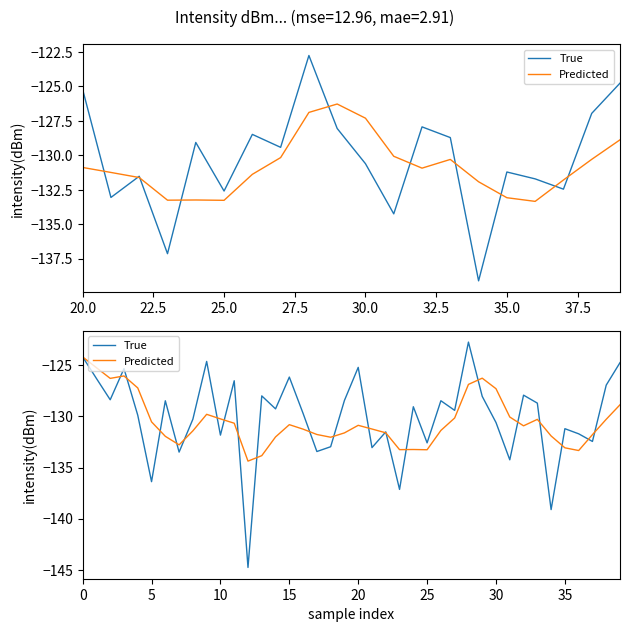

At how many categories does at least one series exceed -144?

40